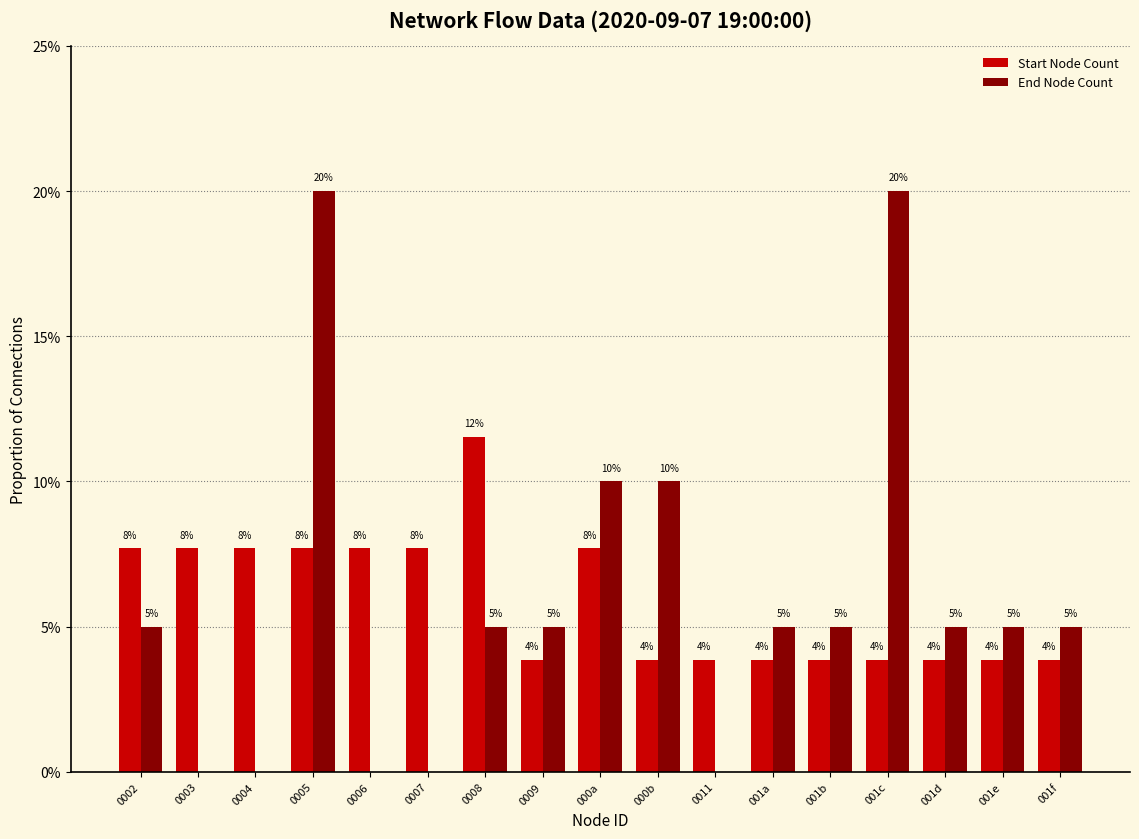

Which series has the largest total across all categories?

Start Node Count